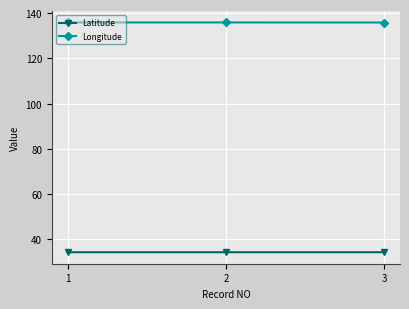

What is the lowest value of the Latitude series?

34.3